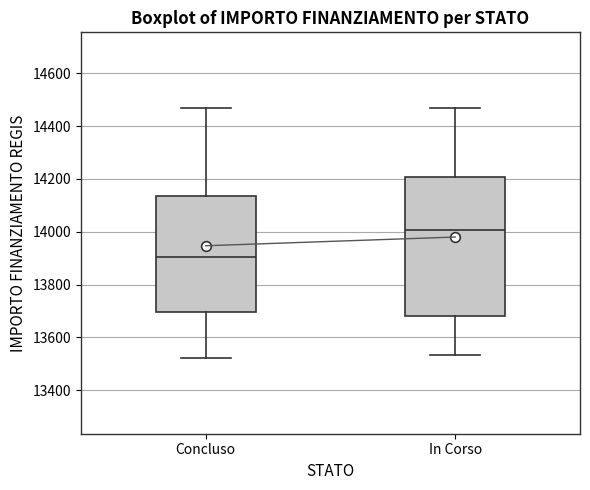

Where is the upper edge of the box for Concluso on the y-axis? The values are not printed on the chart, so give them approximately, as read against the axis.

14140